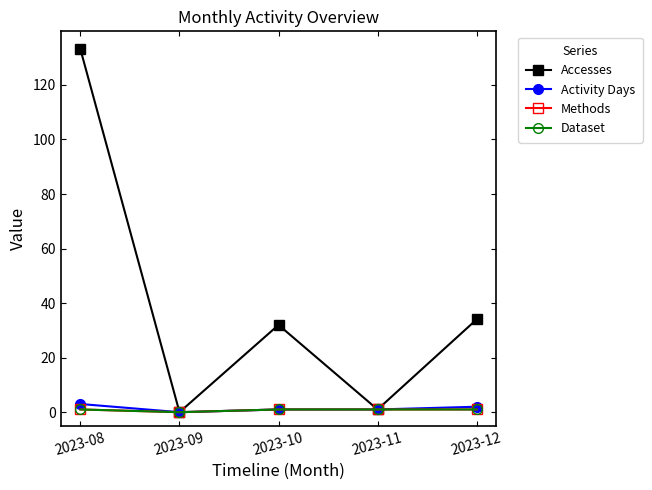

True or false: Activity Days has a value of 3 at 2023-08.

True